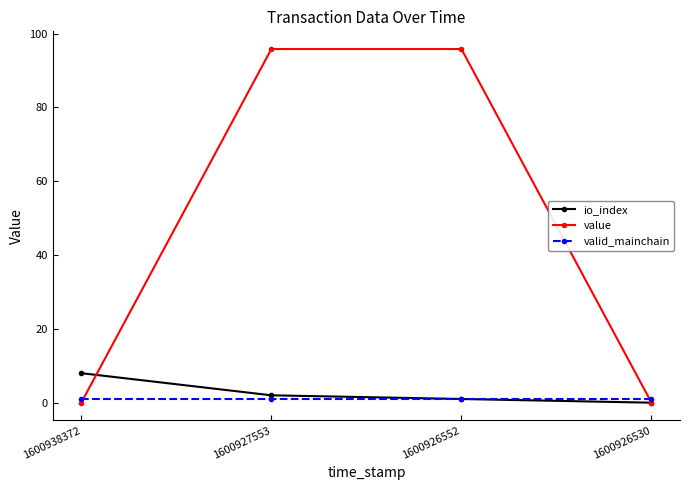

What value does the io_index series have at 1600938372?

8.0